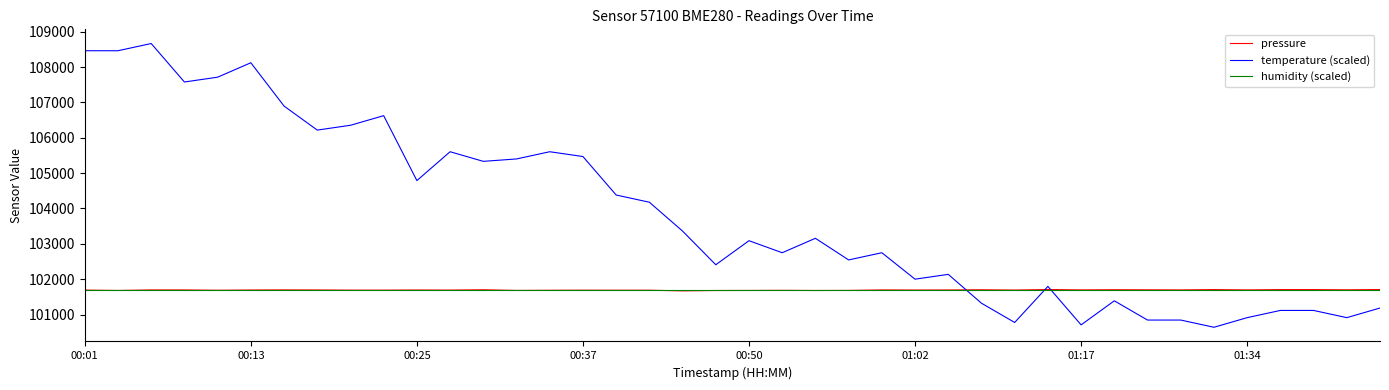

Which series ends up on top after the final intersection of humidity (scaled) and temperature (scaled)?

humidity (scaled)